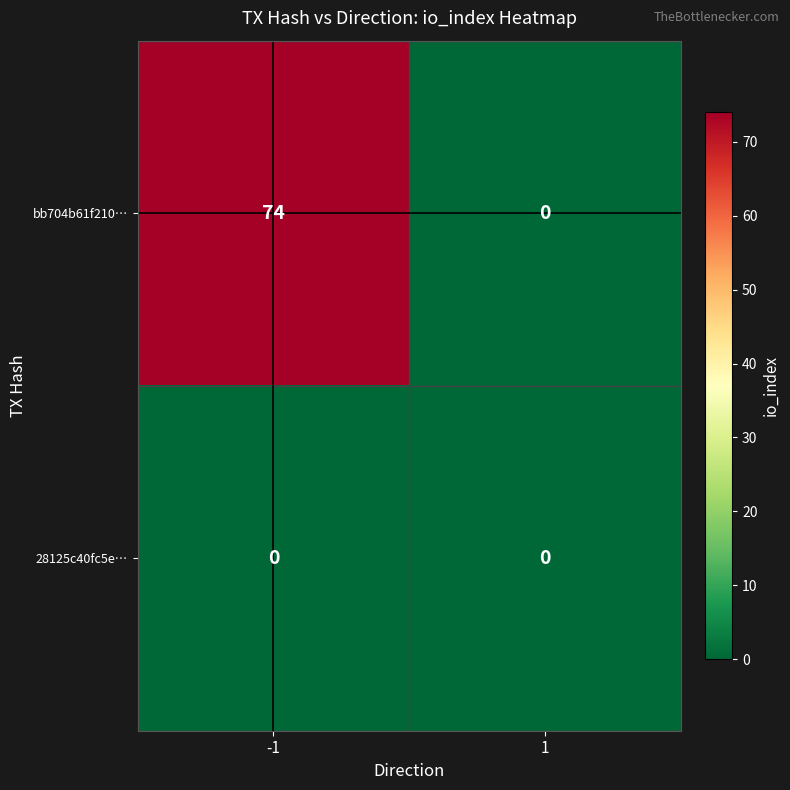

The value of 28125c40fc5e… at 1 is 0. True or false?

True